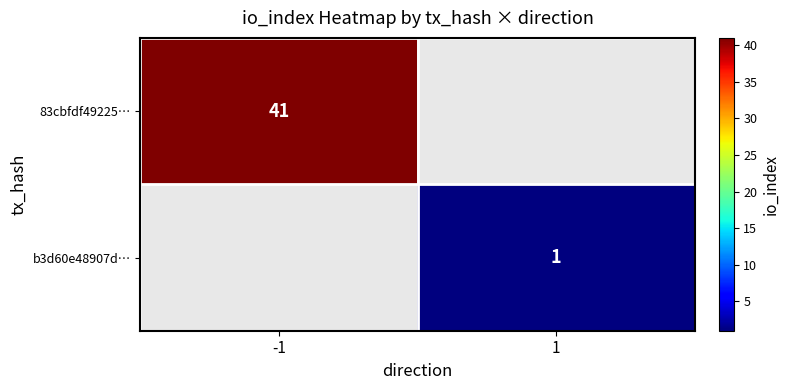

True or false: 83cbfdf49225… has a value of 41 at -1.

True